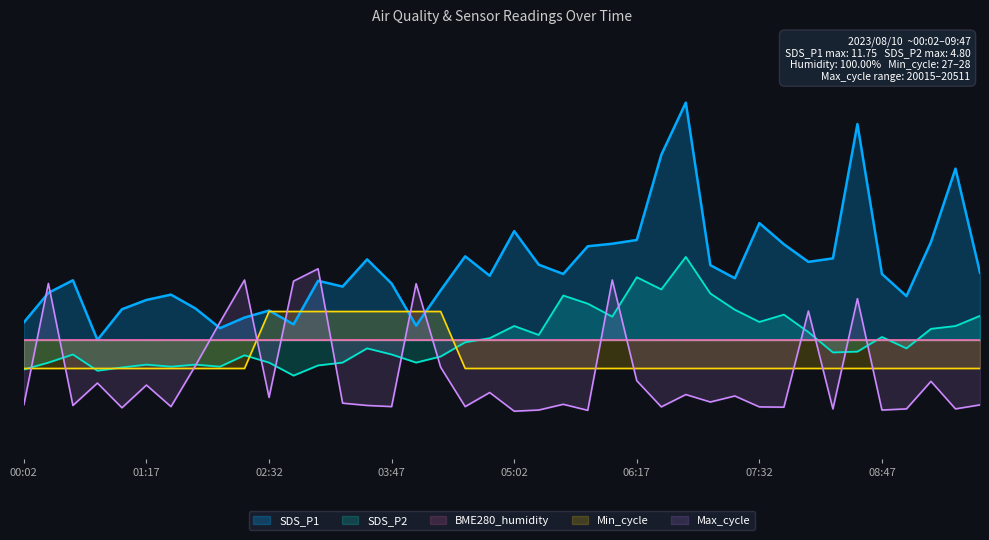

At which category does SDS_P1 reach its first local valley?

00:47